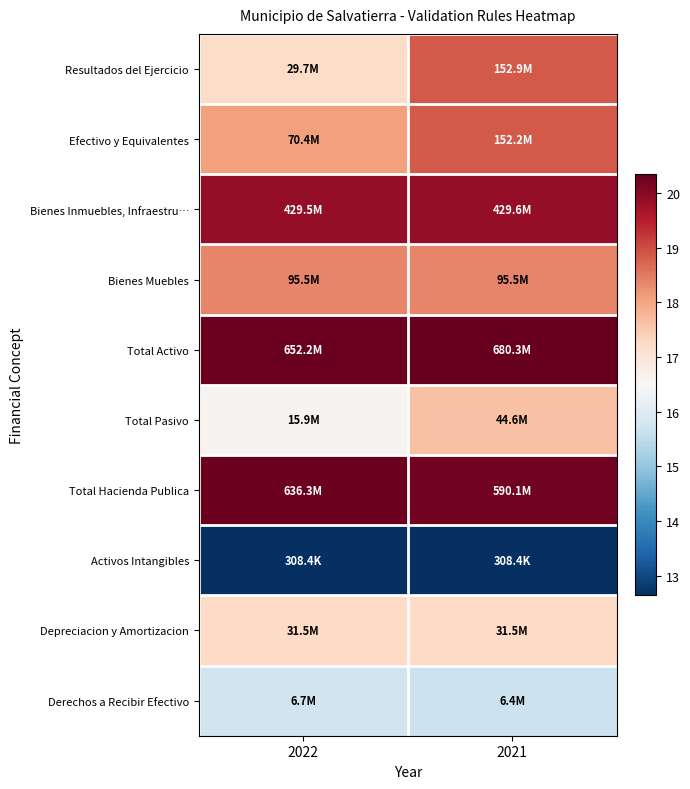

Between 2022 and 2021, which is larger?

2021